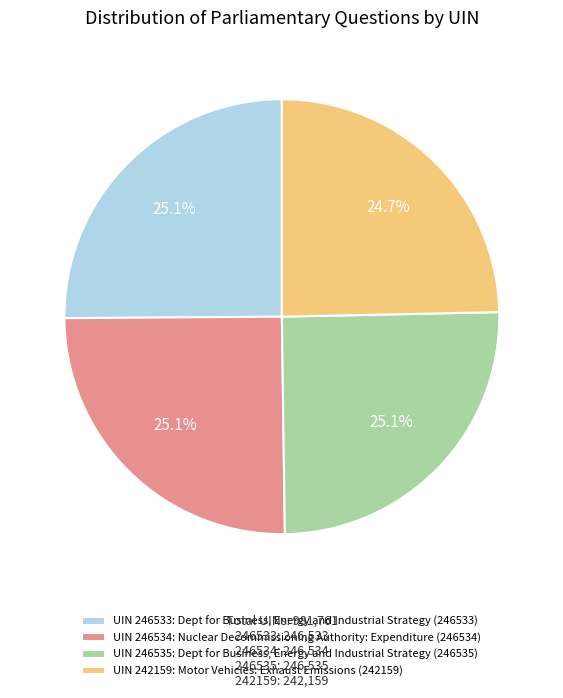

How many segments does this pie chart have?

4